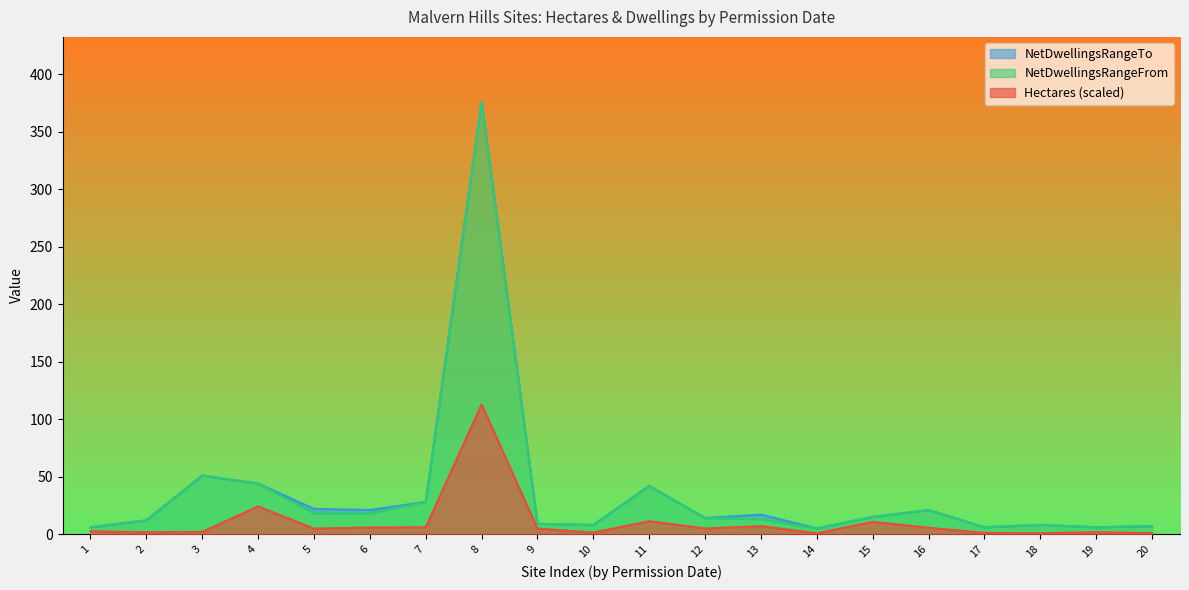

The Hectares (scaled) series shows 4.9 at 9. True or false?

True